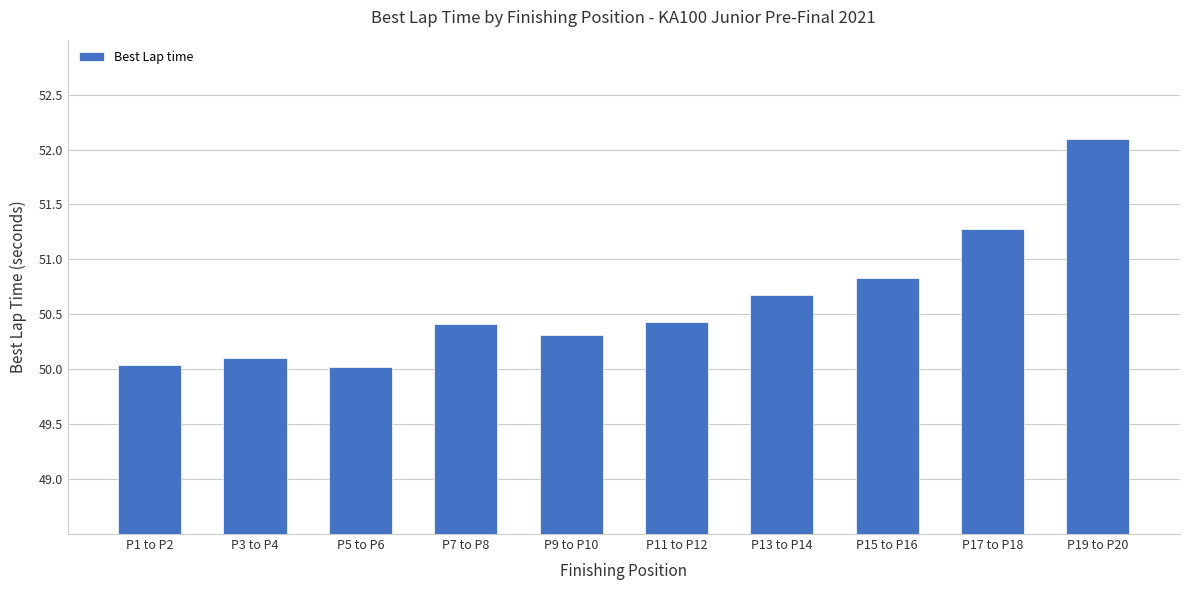

Reading left to right, transcribe all the data shown in this chart.

50.0	50.1	50.0	50.4	50.3	50.4	50.7	50.8	51.3	52.1